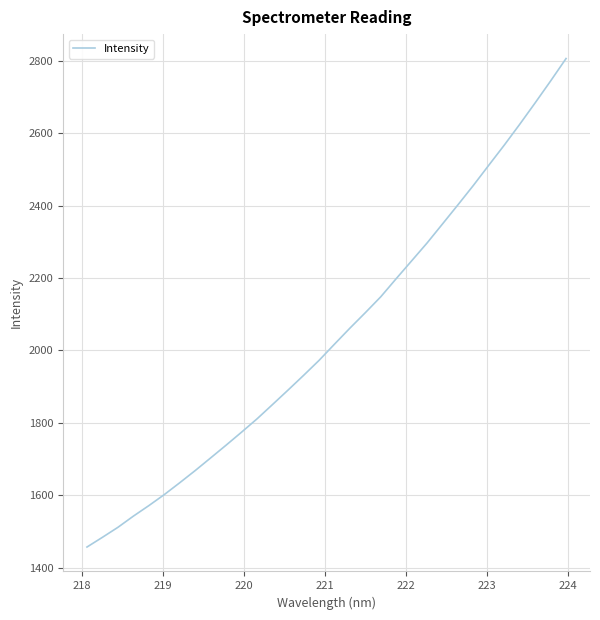

What is the difference between the maximum and minimum values?

1349.0